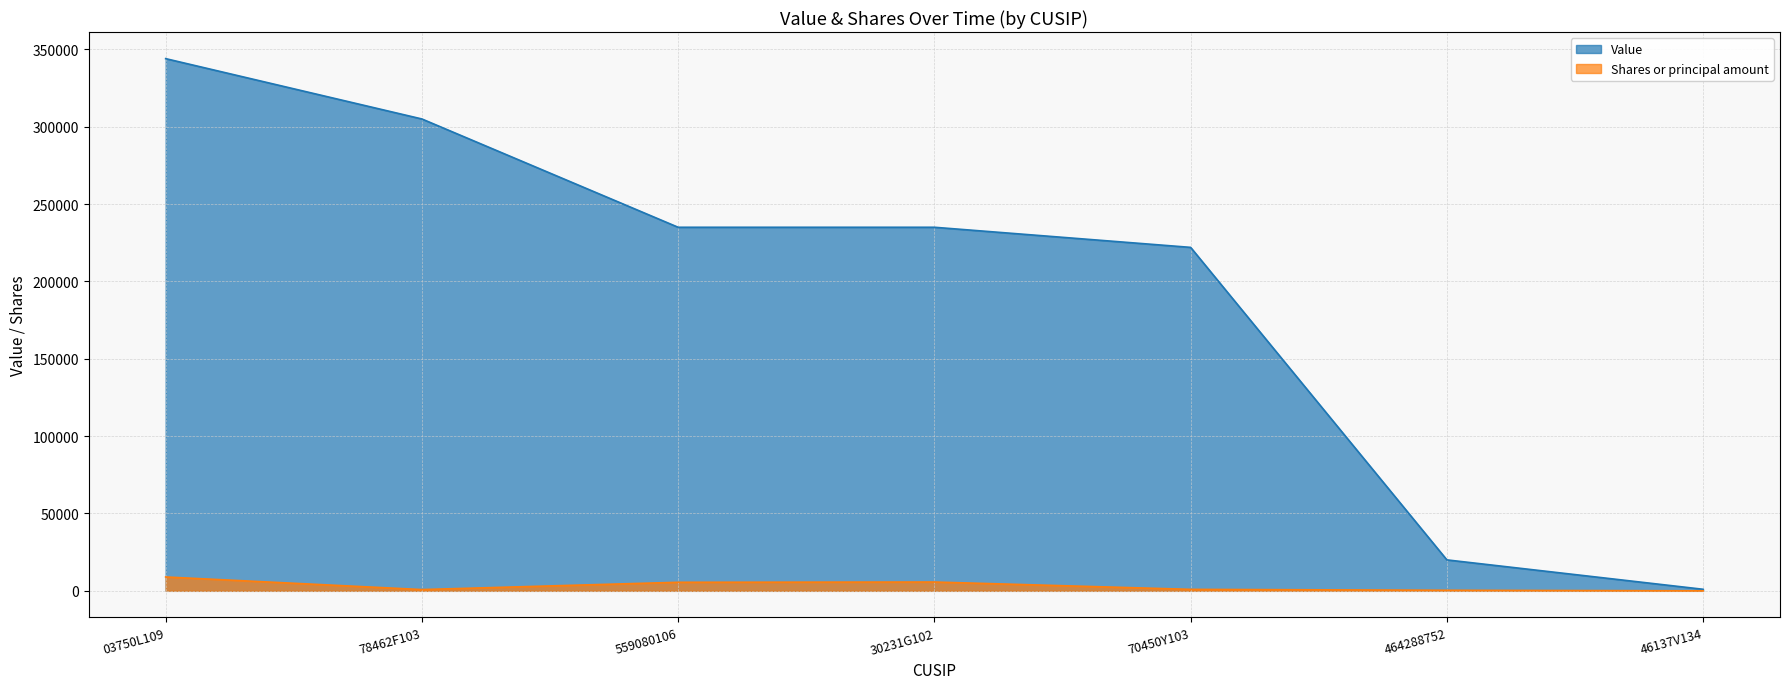

What is the total value across all series at 464288752?

20363